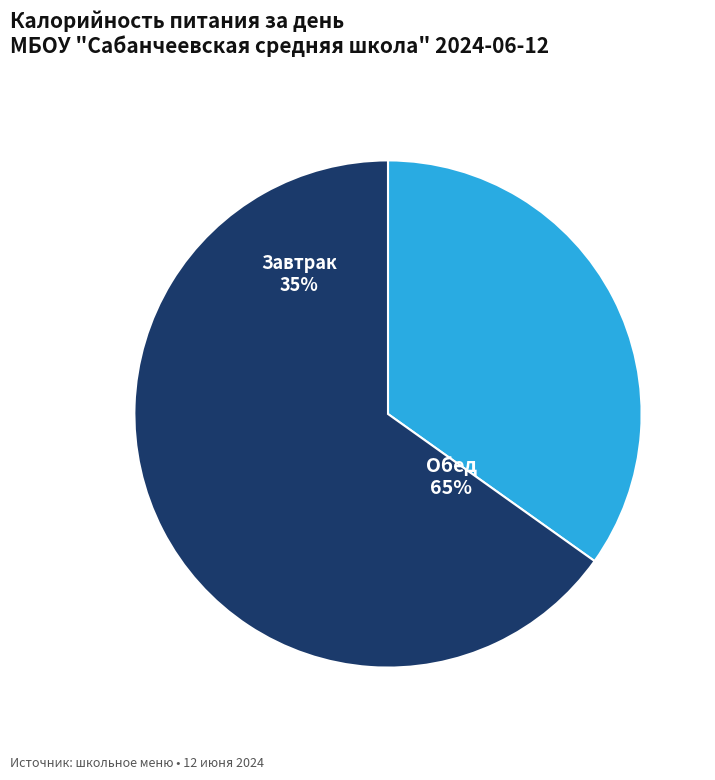

Is it true that Обед is 65% of the pie?

True